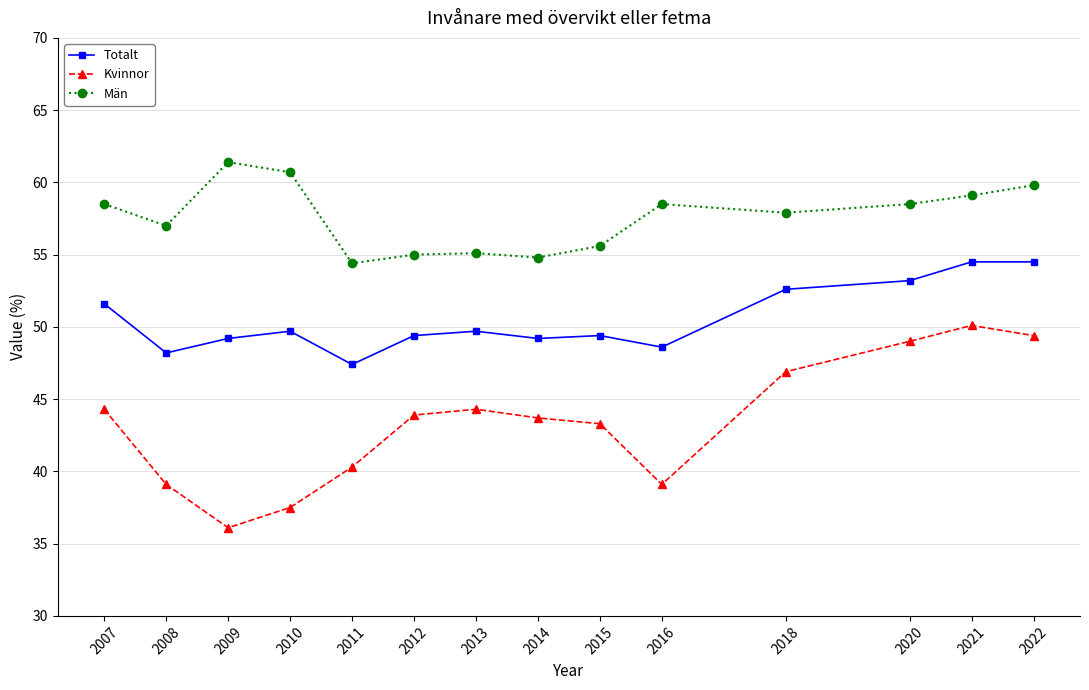

List the series in order of their overall mean, highest first.

Män, Totalt, Kvinnor